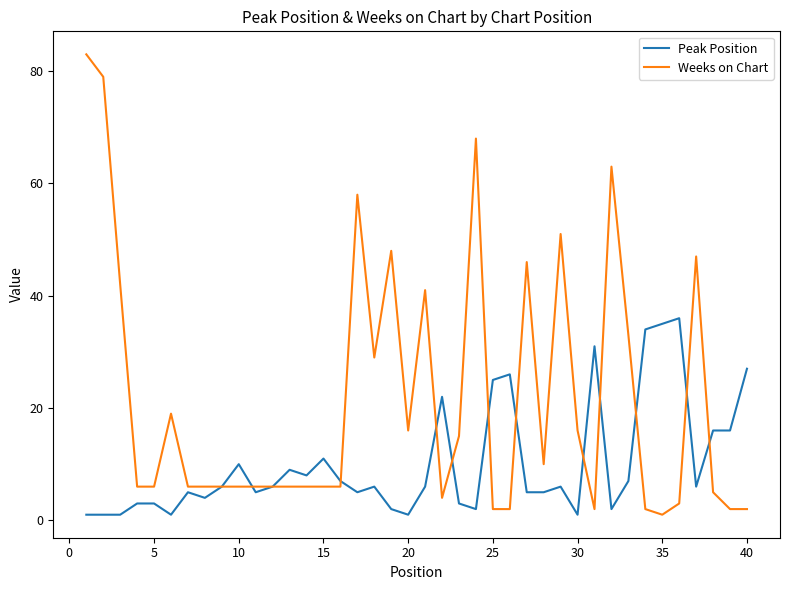

Count the number of data series in this chart.

2